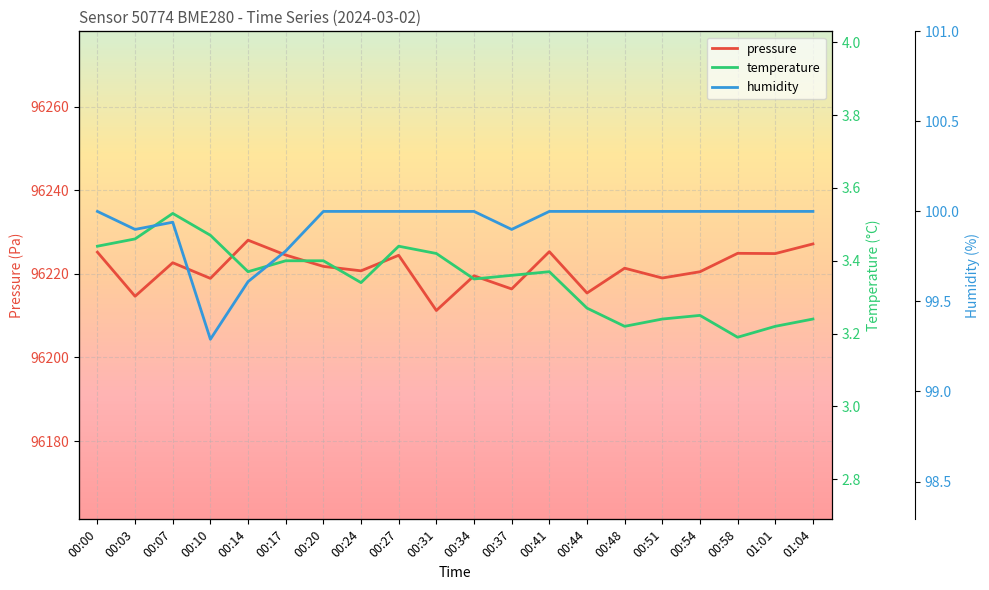

Between 00:03 and 00:17, which series saw the biggest shift?

pressure